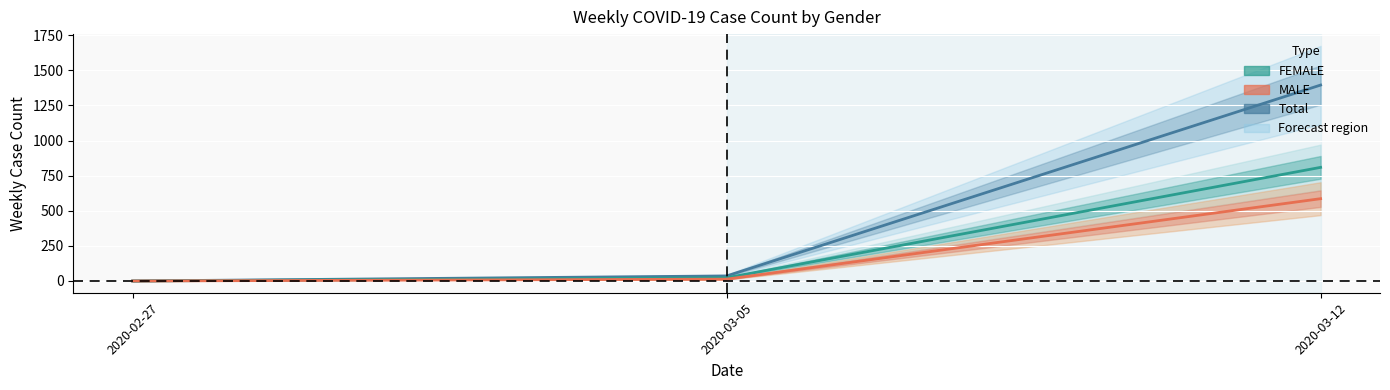

How many data points in Total are less than 36?

1